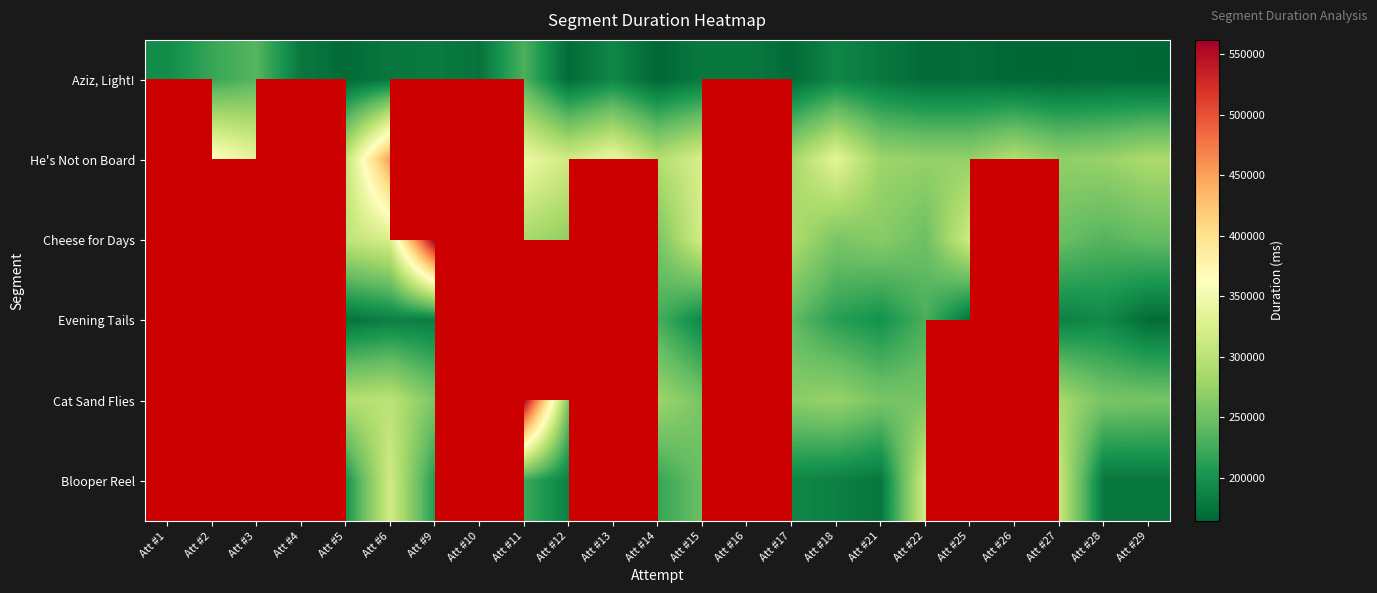

The value of Cat Sand Flies at Att #6 is 435182.4. True or false?

False